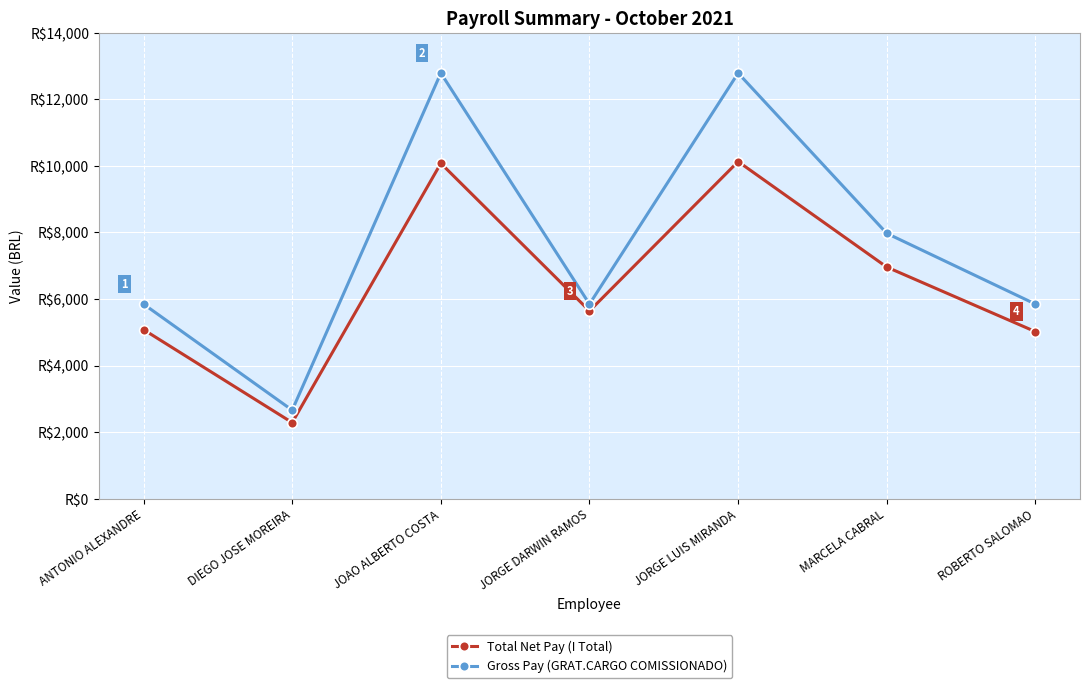

How many interior local valleys does the Gross Pay (GRAT.CARGO COMISSIONADO) series have?

2